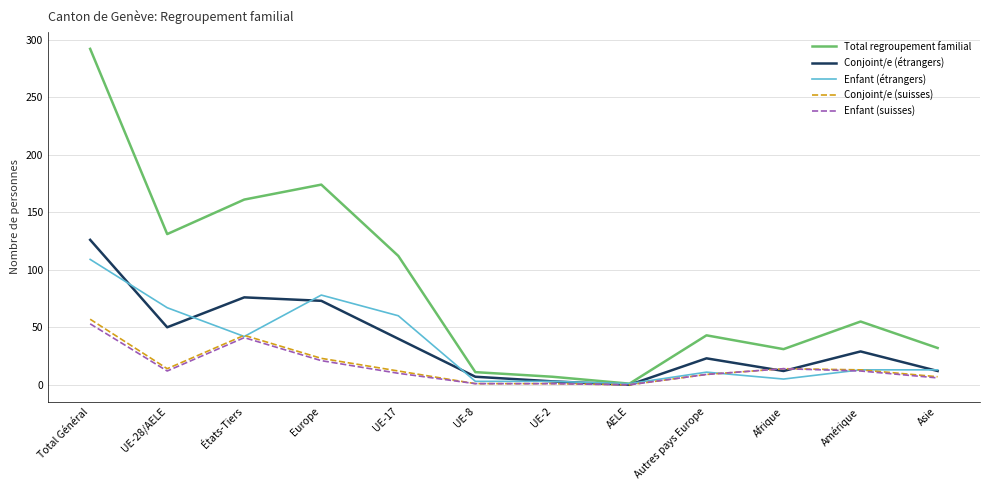

At which category is the sum across all series the highest?

Total Général